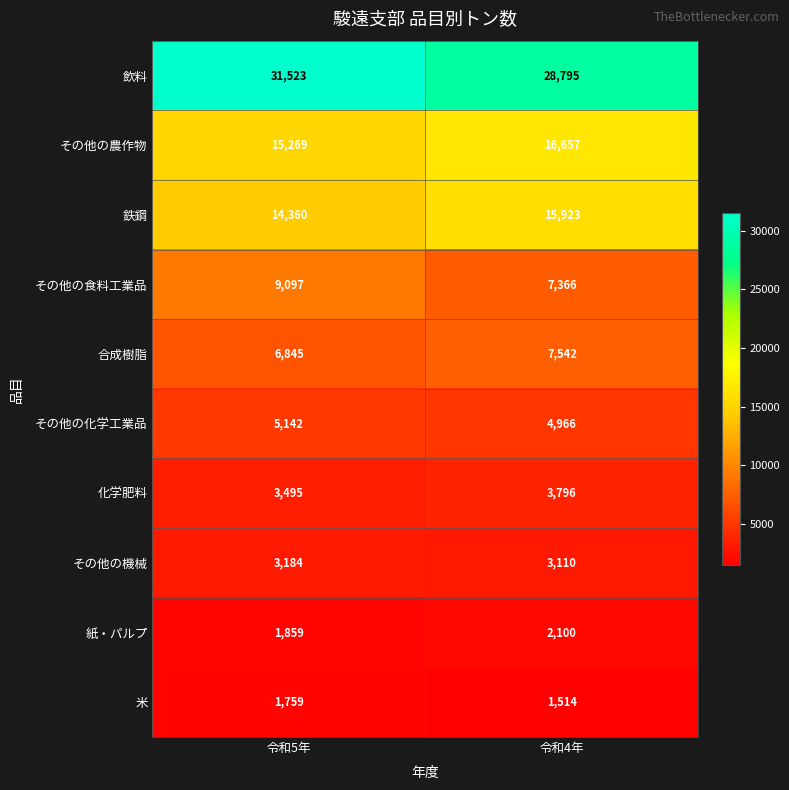

How many distinct data groups are displayed?

10